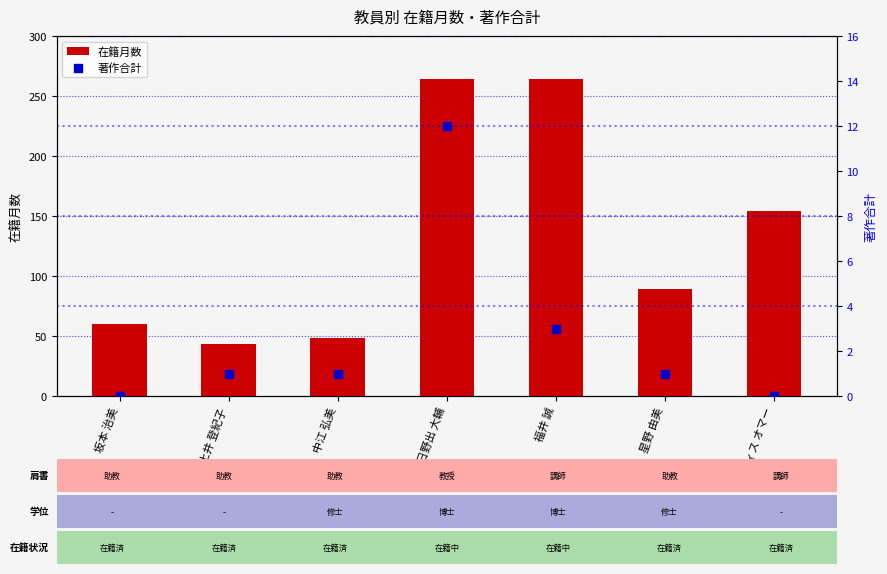

Is the value of 在籍月数 at 福井 誠 greater than the value of 著作合計 at 土井 登紀子?

Yes